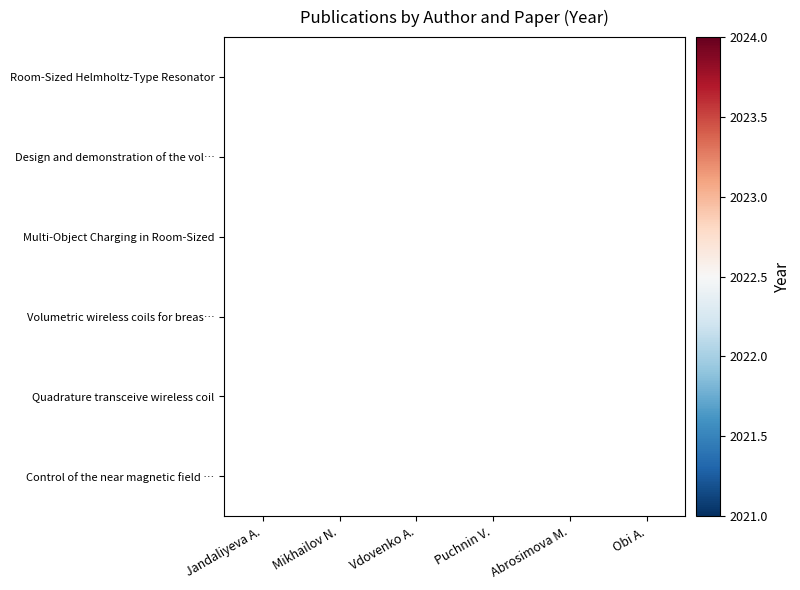

At how many categories does at least one series exceed 2021?

5